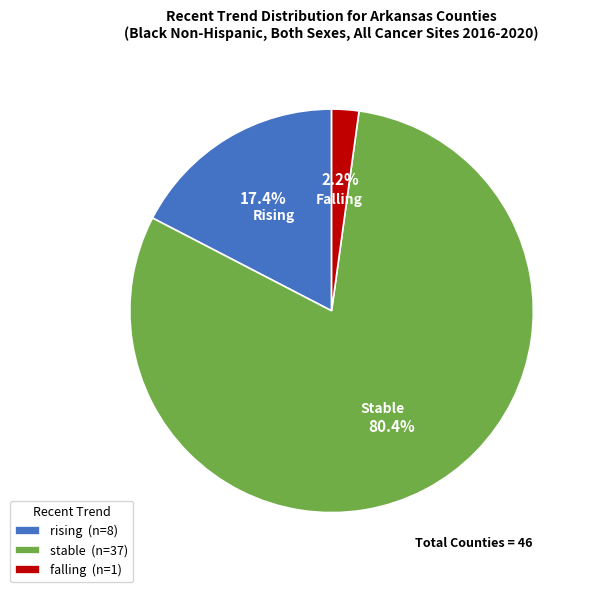

Combined, do falling and rising account for over 50%?

No